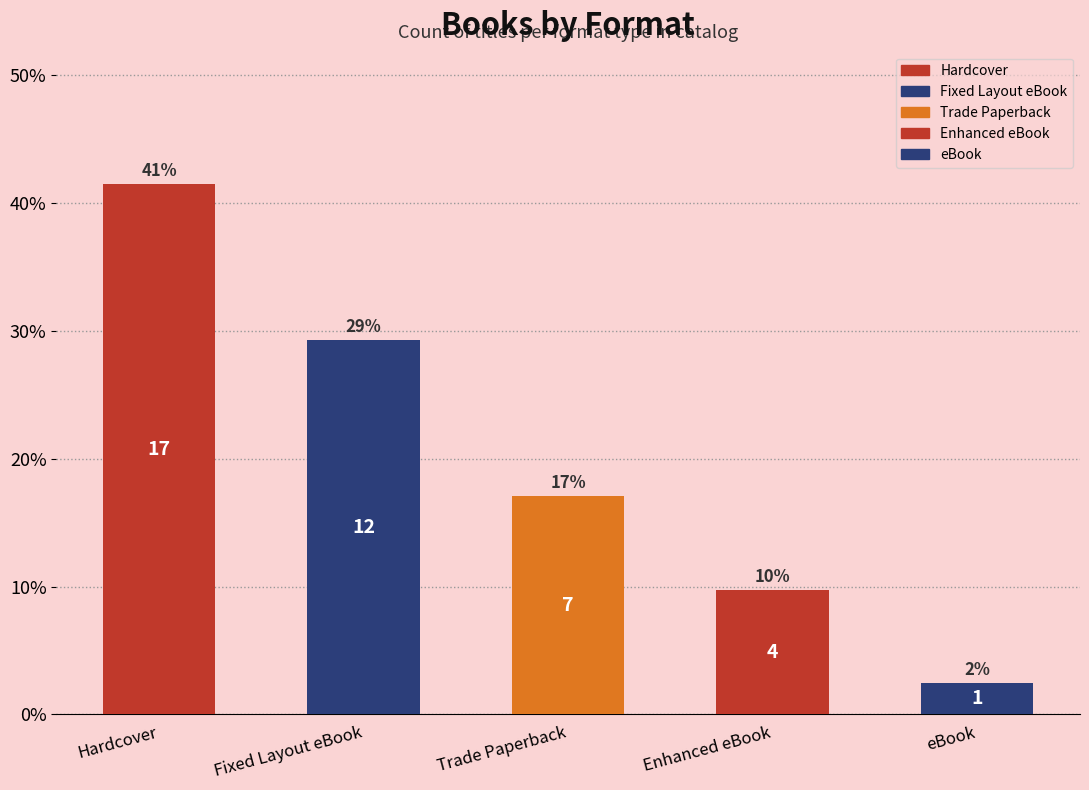

What is the greatest value displayed?

41.5